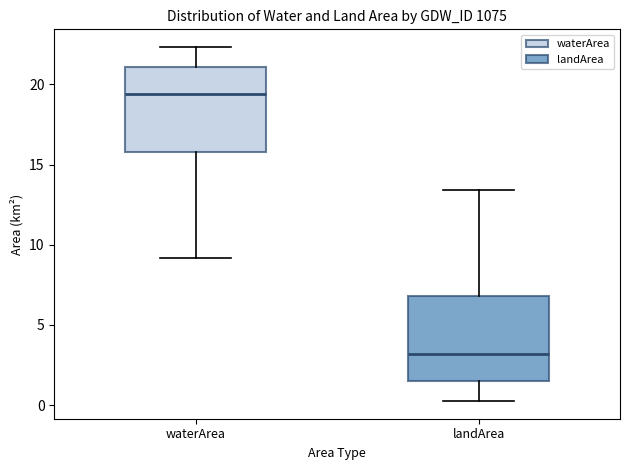

Where is the lower edge of the box for waterArea on the y-axis? The values are not printed on the chart, so give them approximately, as read against the axis.

16.0